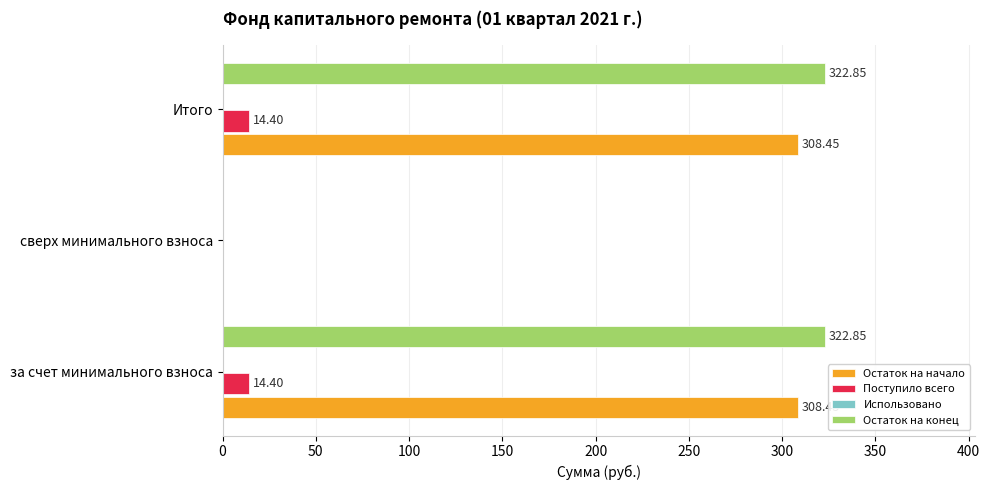

At which label is Остаток на конец closest to 161?

сверх минимального взноса